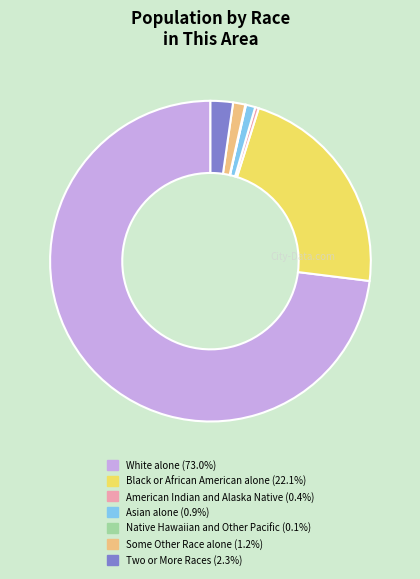

Which category has the biggest portion of the pie?

White alone